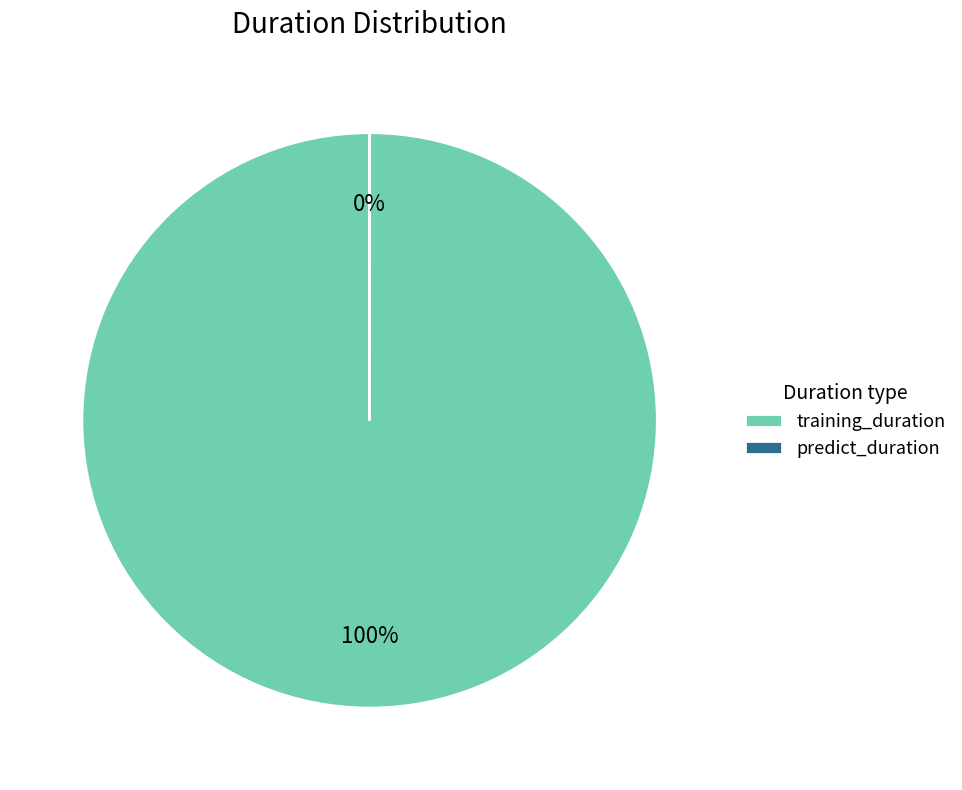

How many slices are in this pie chart?

2